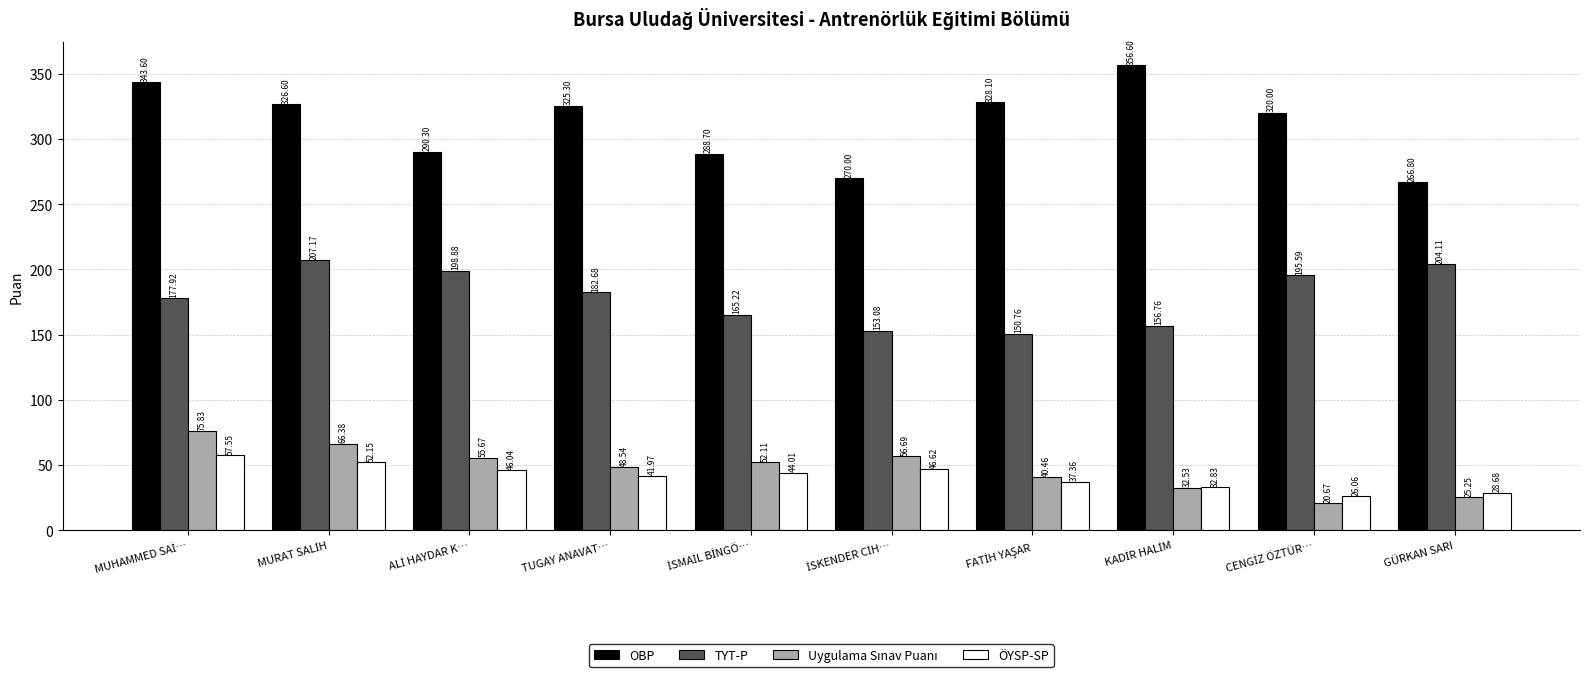

At how many categories does at least one series exceed 101?

10